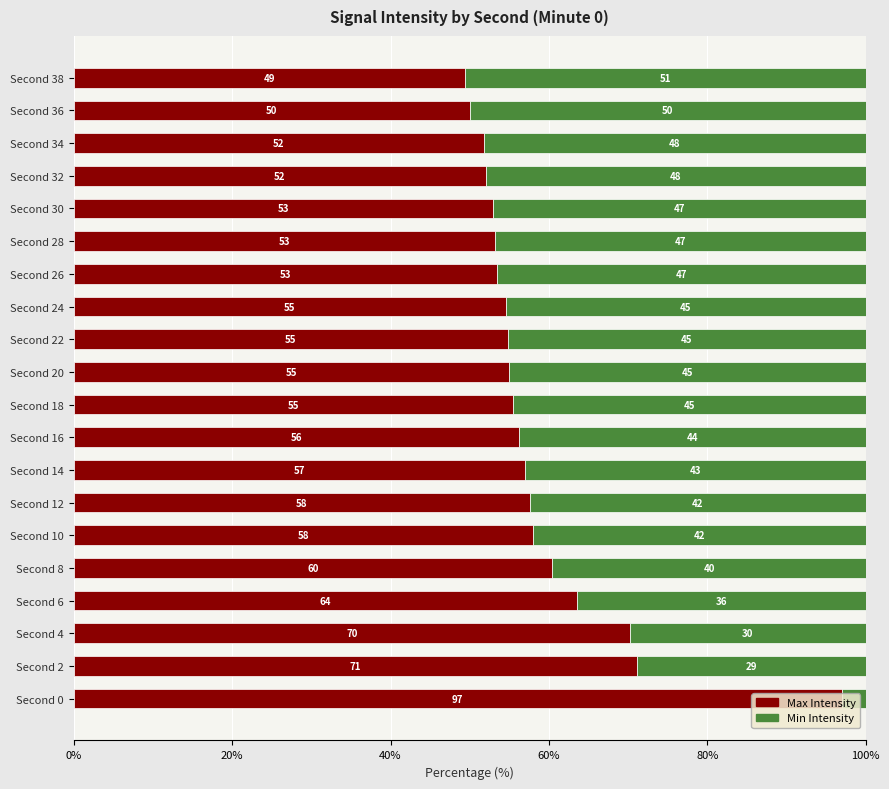

What is the total value across all series at Second 8?

100.0